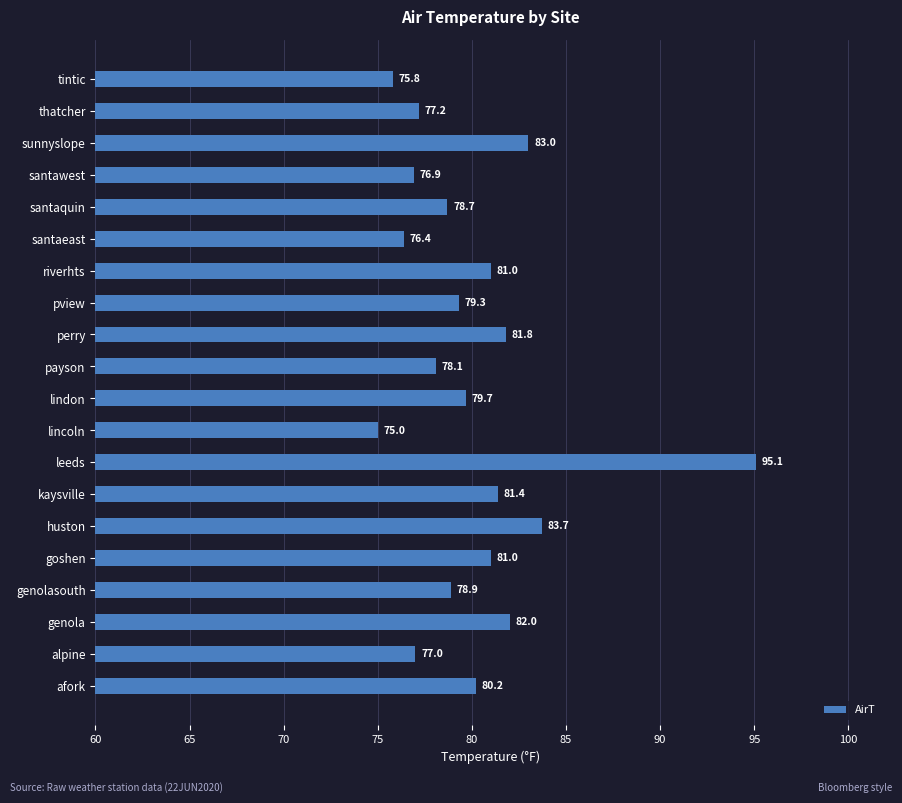

What is the greatest value displayed?

95.1